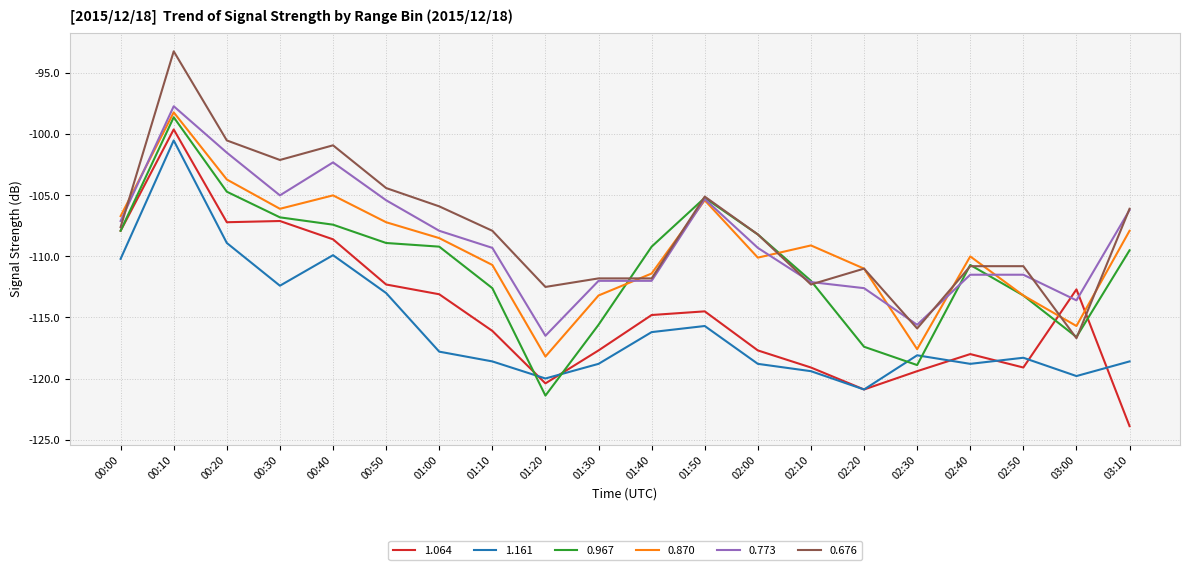

Count the number of categories in the chart.

20